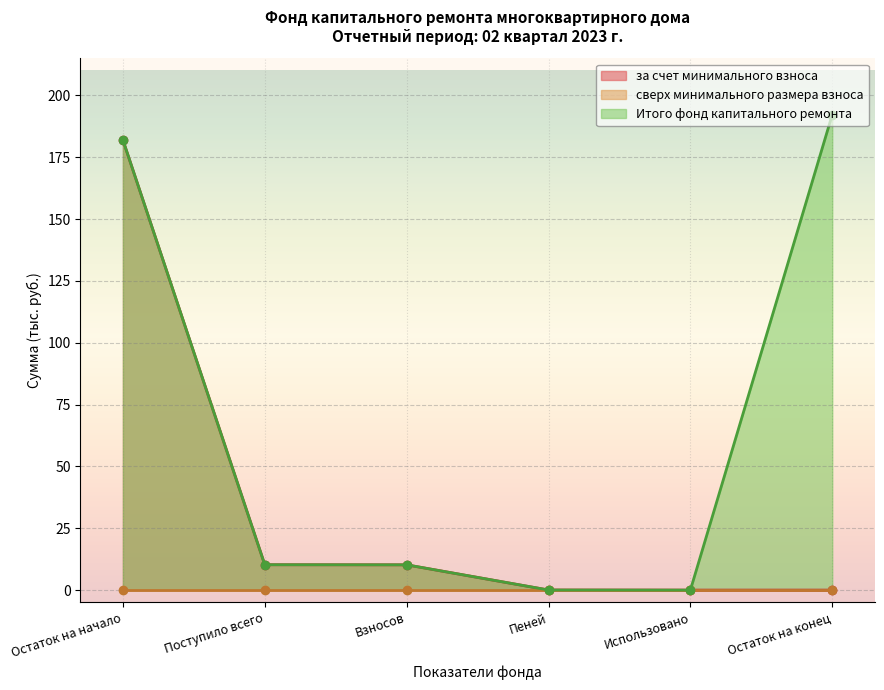

What is the sum of the Итого фонд капитального ремонта values at Остаток на конец and Взносов?

202.4